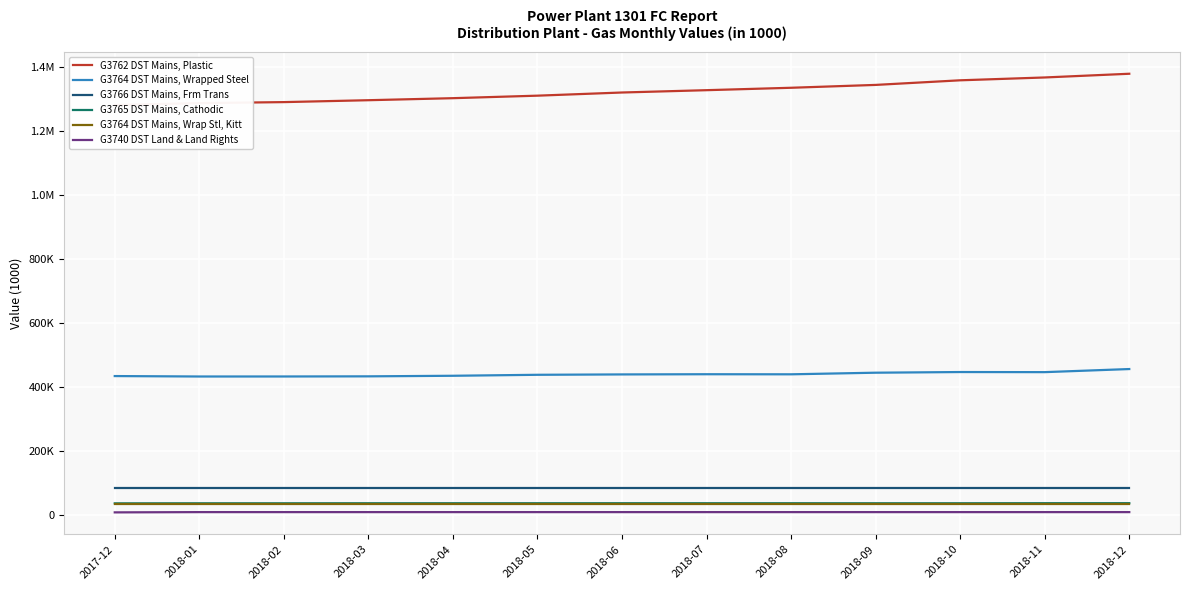

What is the label of the 3rd point from the left?

2018-02